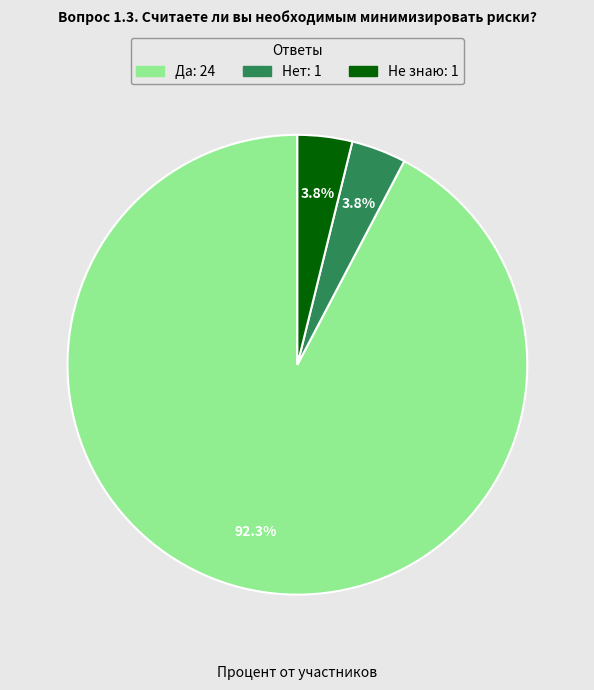

Between Да and Не знаю, which is larger?

Да